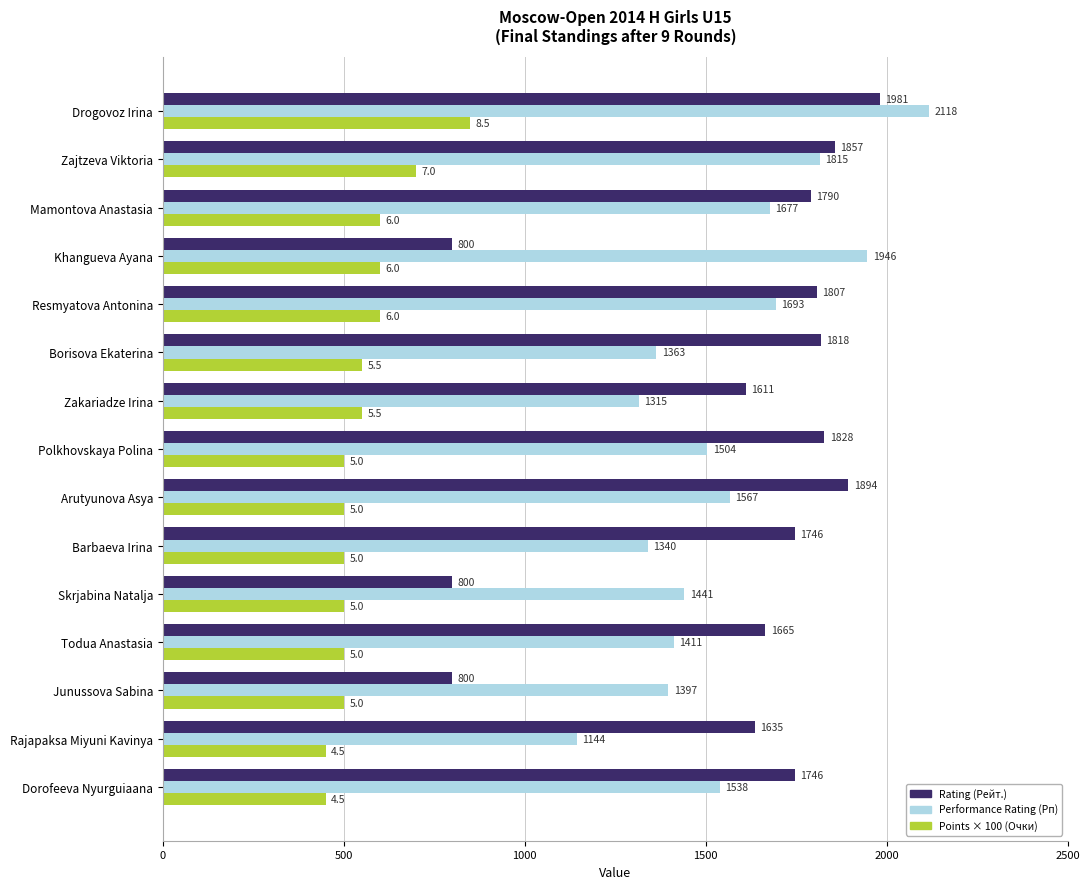

Read the Rating (Рейт.) value at Dorofeeva Nyurguiaana, to the nearest 100.

1700